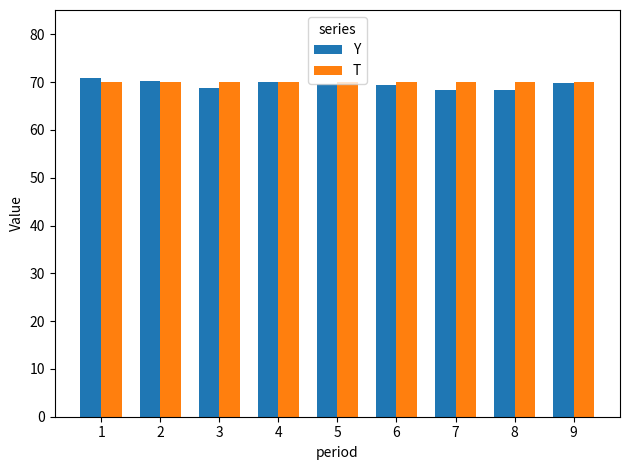

What is the total value across all series at 9?

139.8